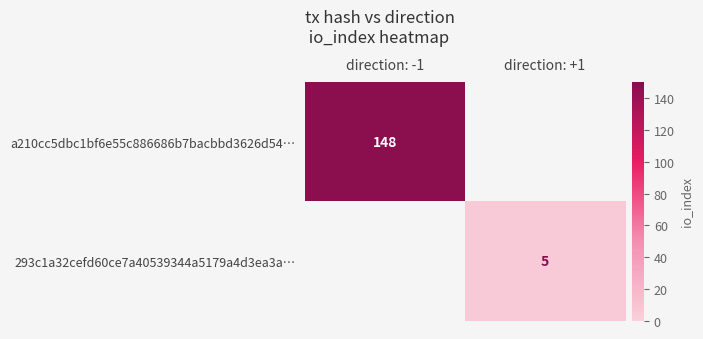

The value of a210cc5dbc1bf6e55c886686b7bacbbd3626d54… at direction: -1 is 85. True or false?

False